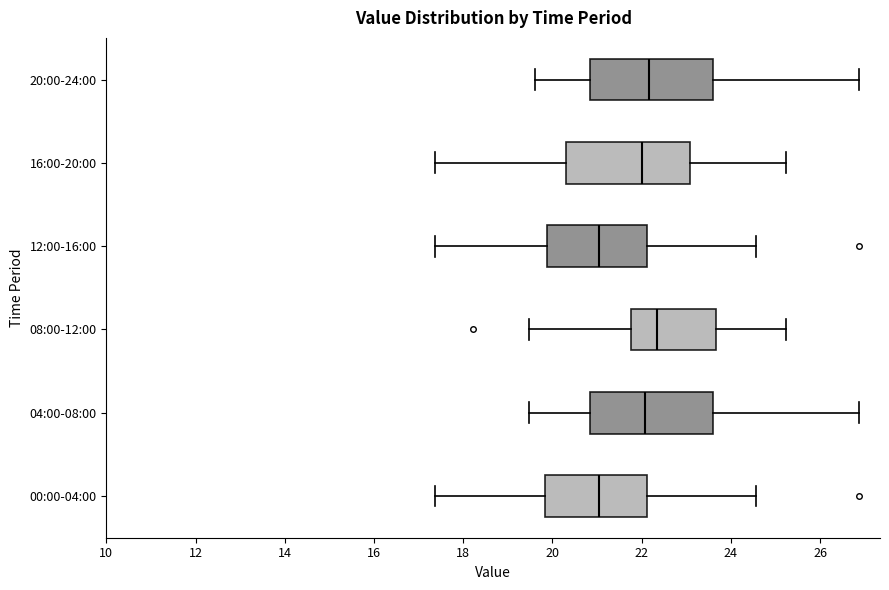

Where is the right edge of the box for 04:00-08:00 on the x-axis? The values are not printed on the chart, so give them approximately, as read against the axis.

23.6